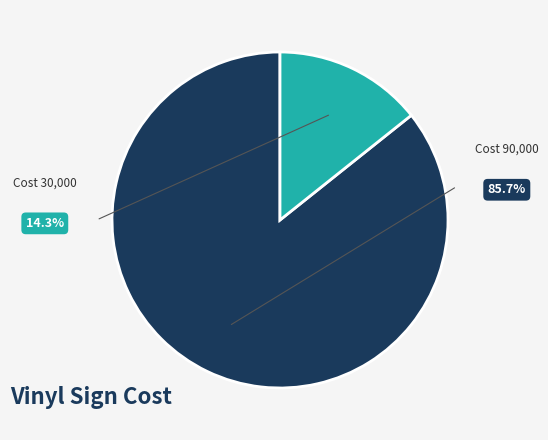

Is there any slice that represents more than half of the pie?

Yes